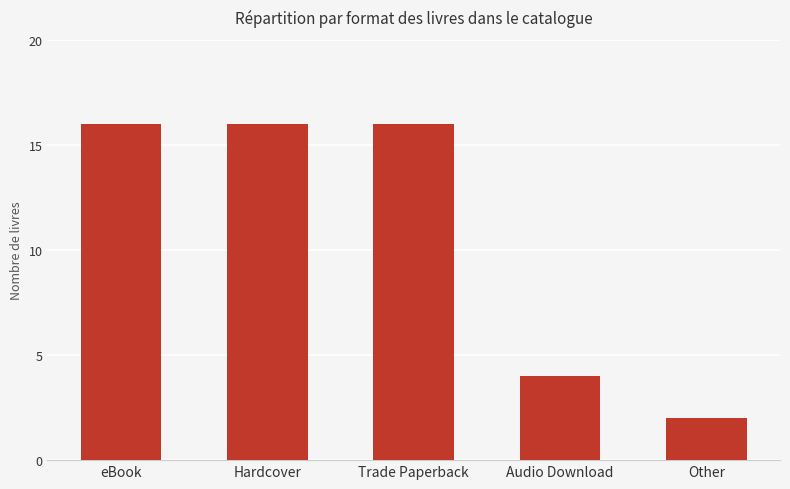

The value at Audio Download is 4. True or false?

True